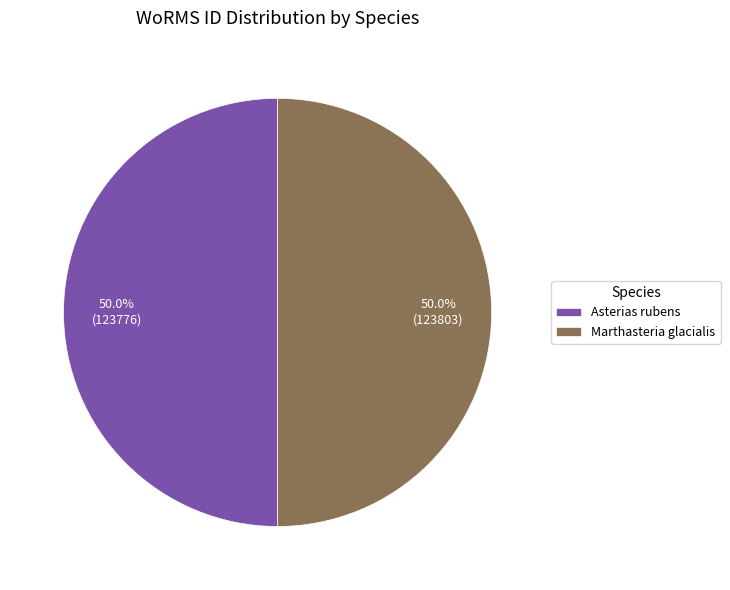

What portion of the pie excludes Asterias rubens?

50.0%